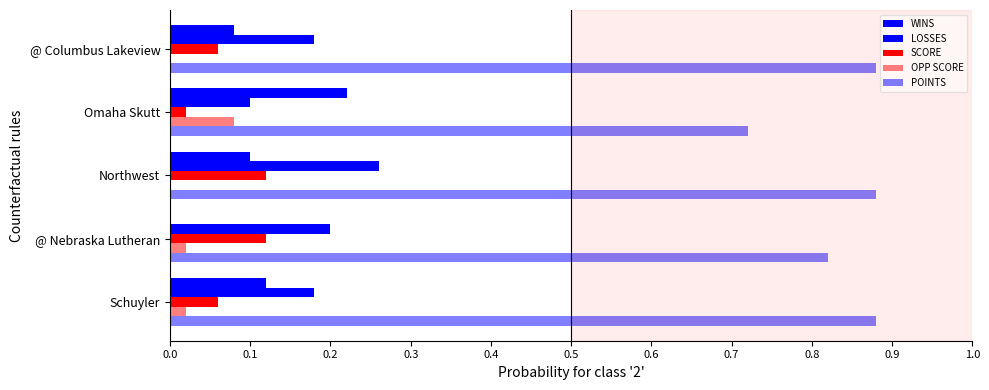

Count the number of data series in this chart.

5